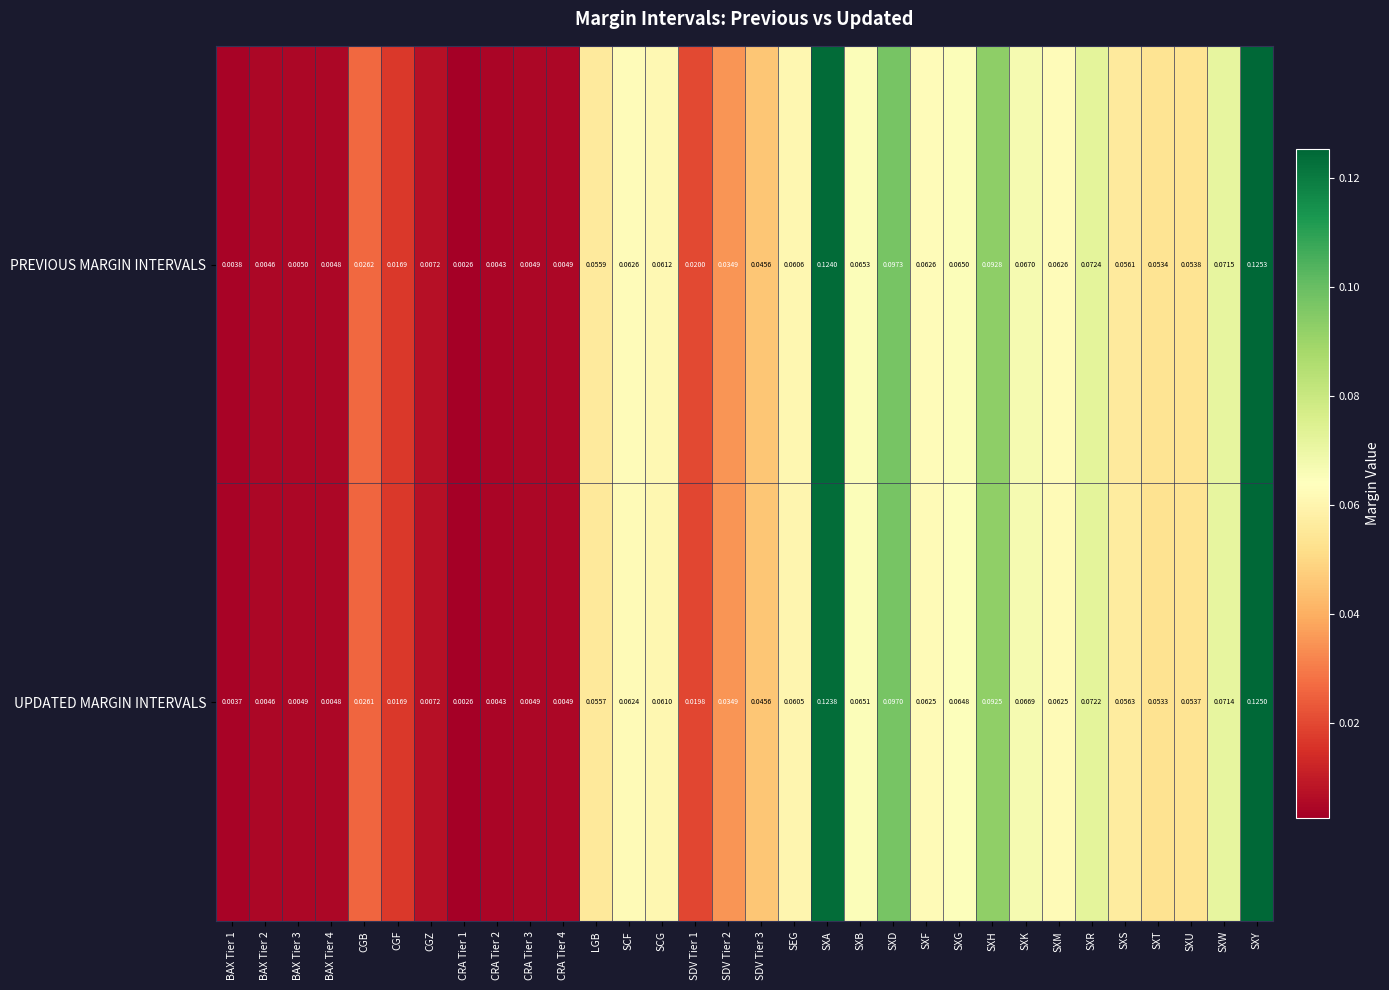

Rank the series by their average value, from highest to lowest.

PREVIOUS MARGIN INTERVALS, UPDATED MARGIN INTERVALS